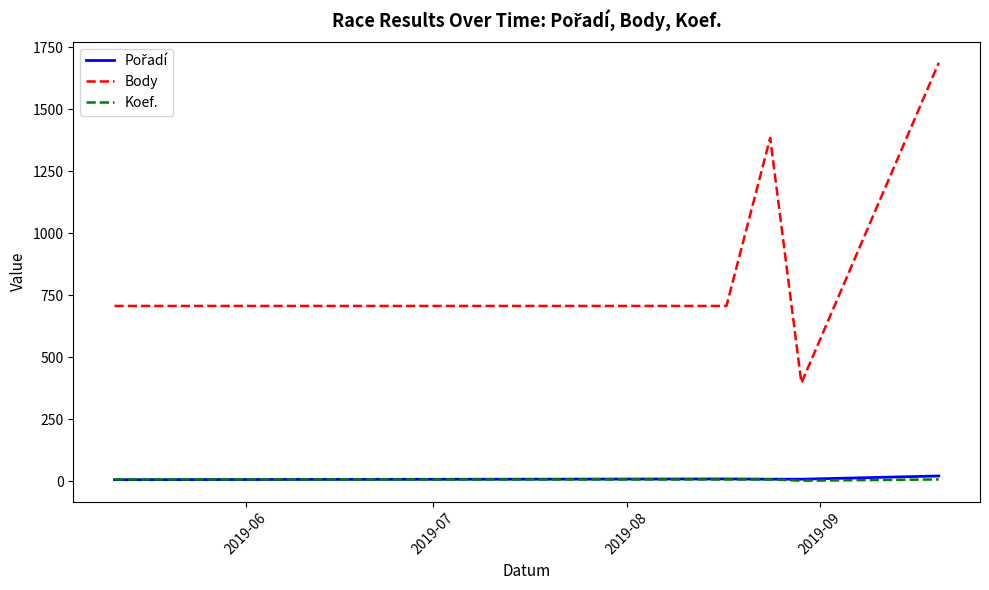

What is the maximum value shown in the chart?

1688